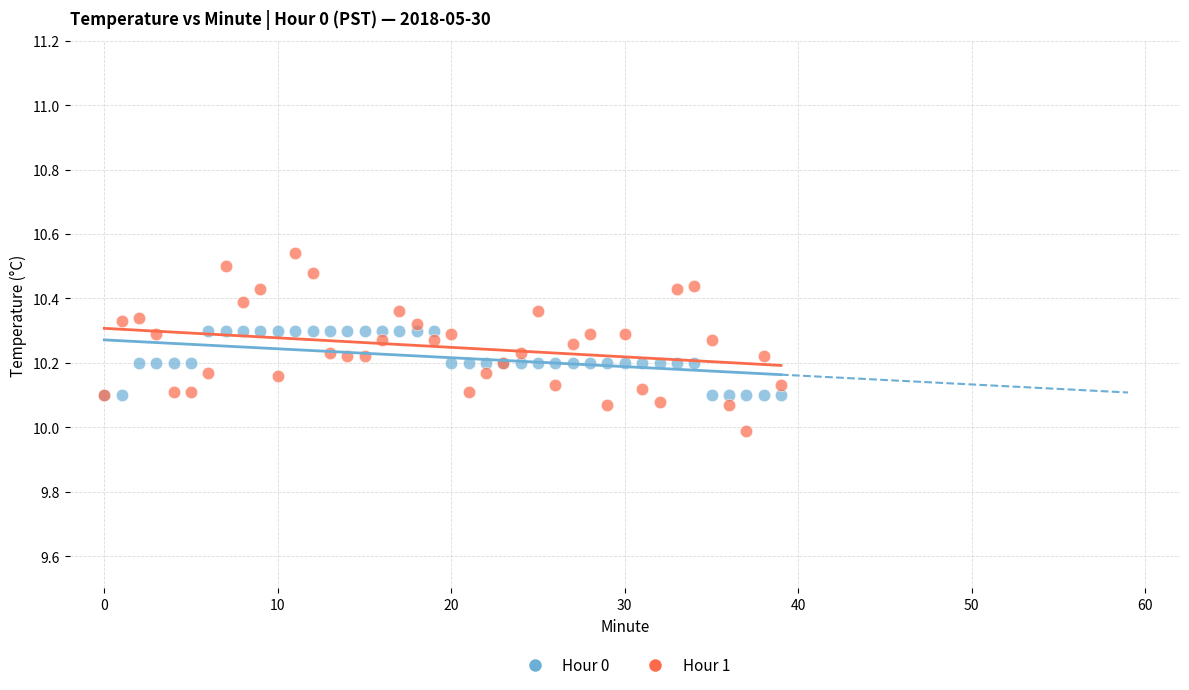

What are all the series names shown in the legend?

Hour 0, Hour 1